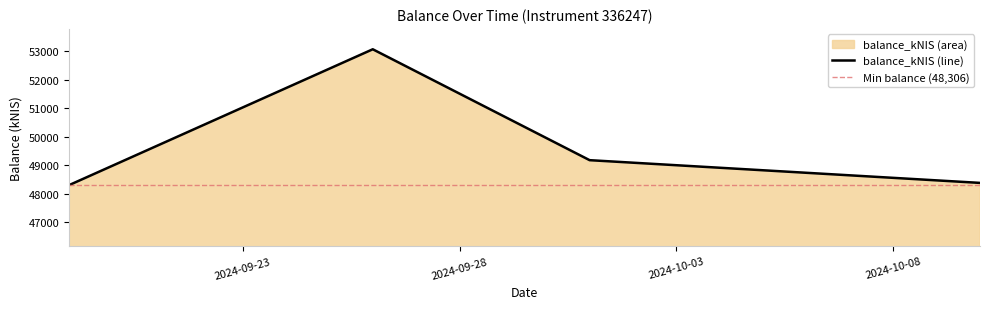

Which category has the highest value across all series?

2024-09-26